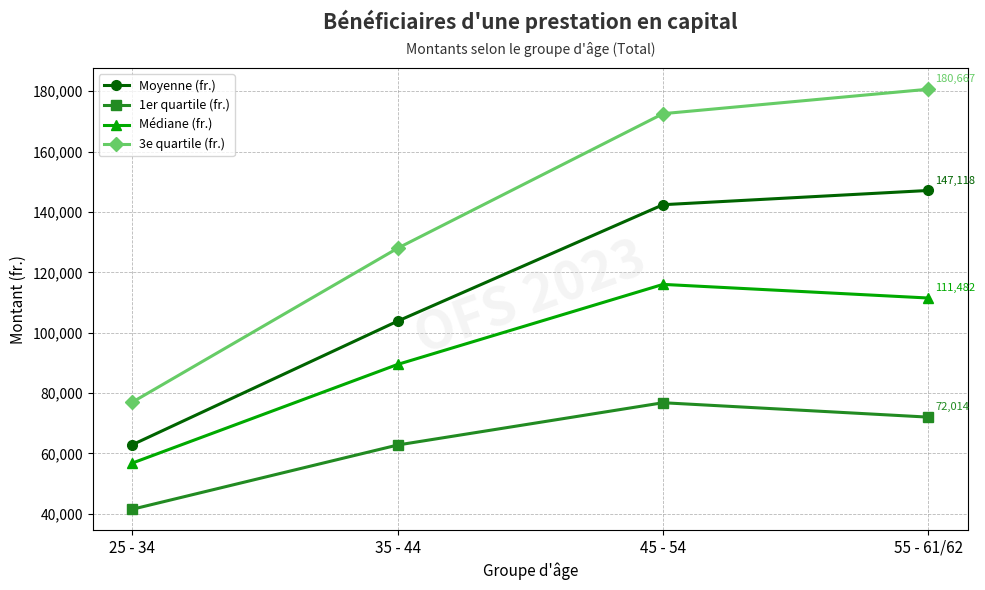

How many distinct data groups are displayed?

4